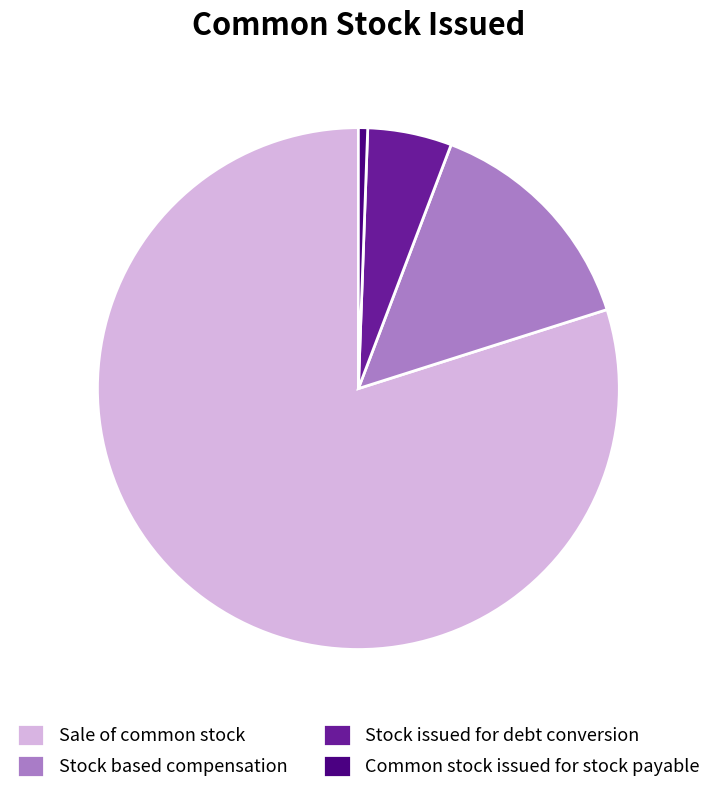

Is the sum of Sale of common stock and Stock based compensation greater than half?

Yes